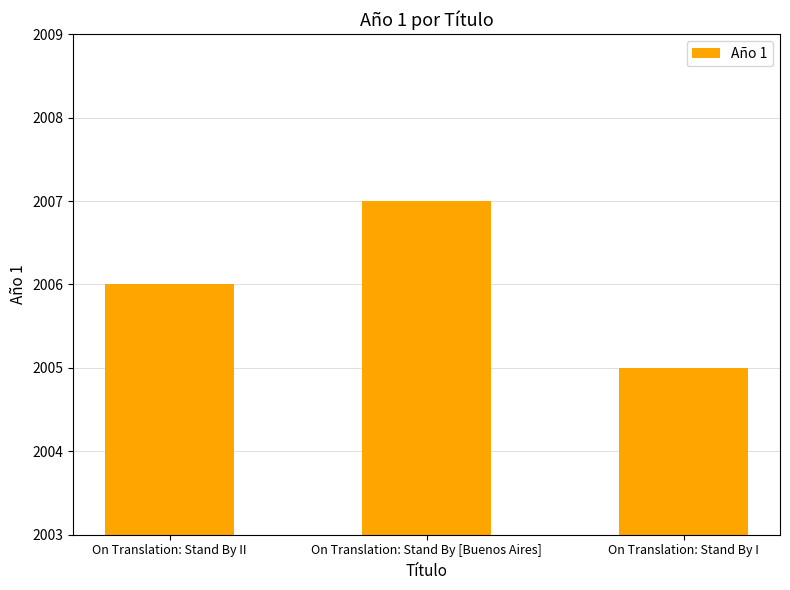

What is the change in value from On Translation: Stand By II to On Translation: Stand By [Buenos Aires]?

+1